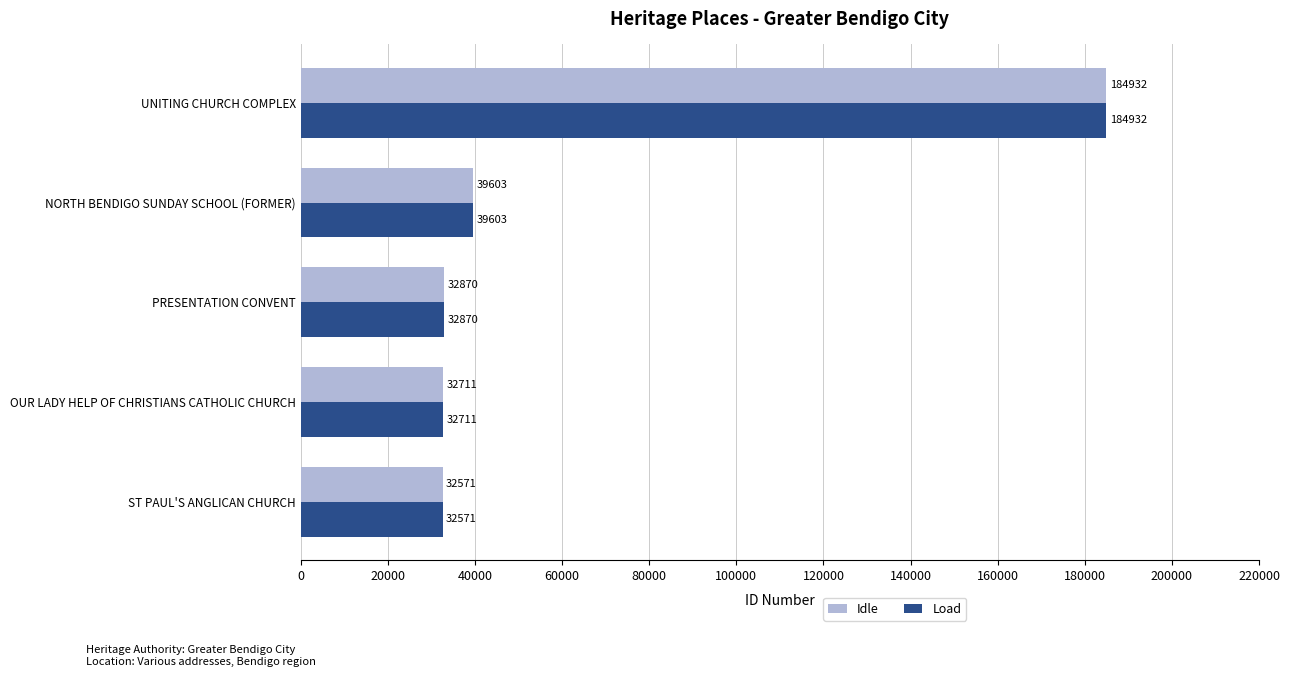

Which category has the highest value in the Idle series?

UNITING CHURCH COMPLEX